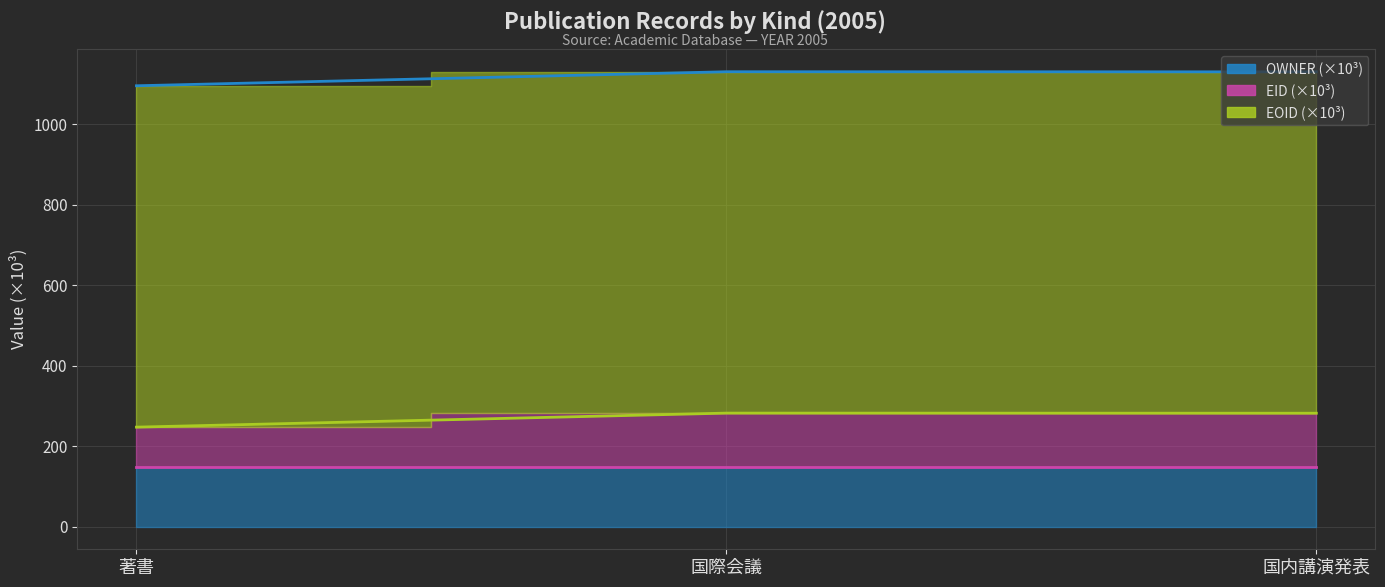

Reading left to right, what are all the values shown in this chart?

EID_sum line: 147.9	147.9	147.9
EOID_sum line: 247.2	282.1	281.8
OWNER_sum line: 1096.1	1131.0	1130.7